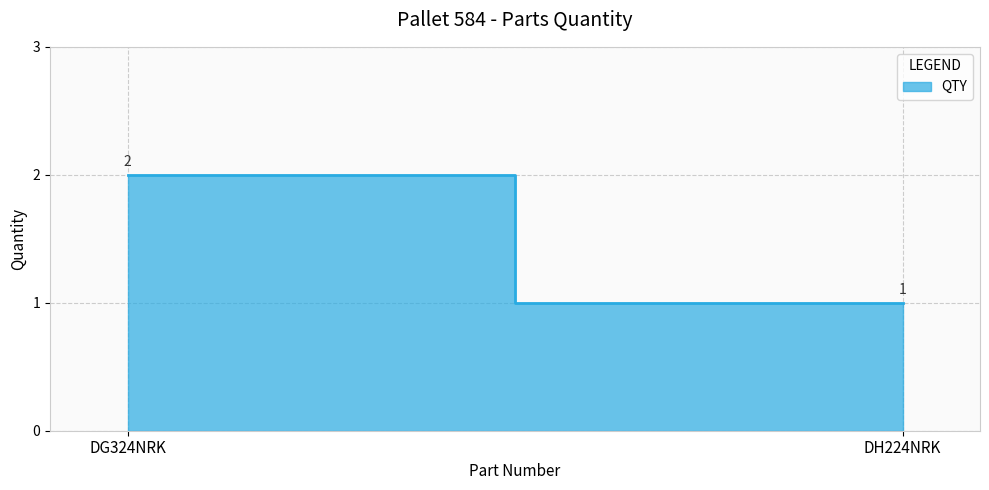

The value at DG324NRK is 2. True or false?

True